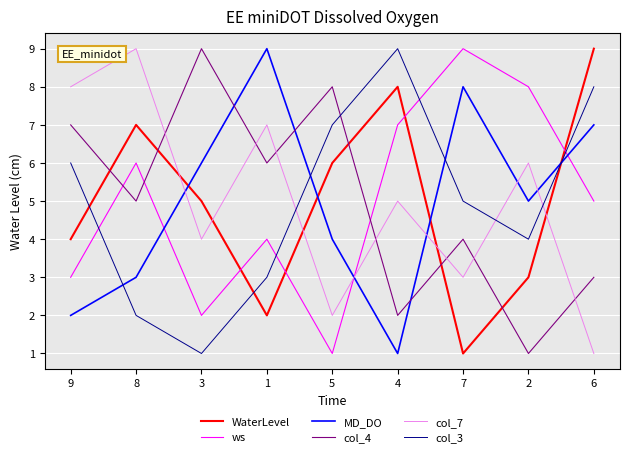

Count the WaterLevel values in the range 3 to 7.

5